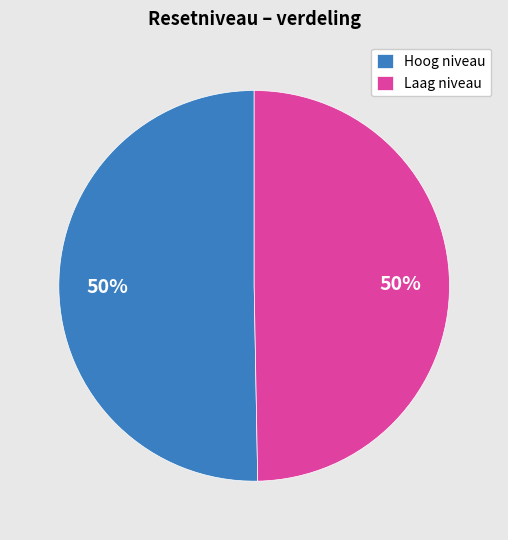

To the nearest percent, what is the average slice percentage?

50%